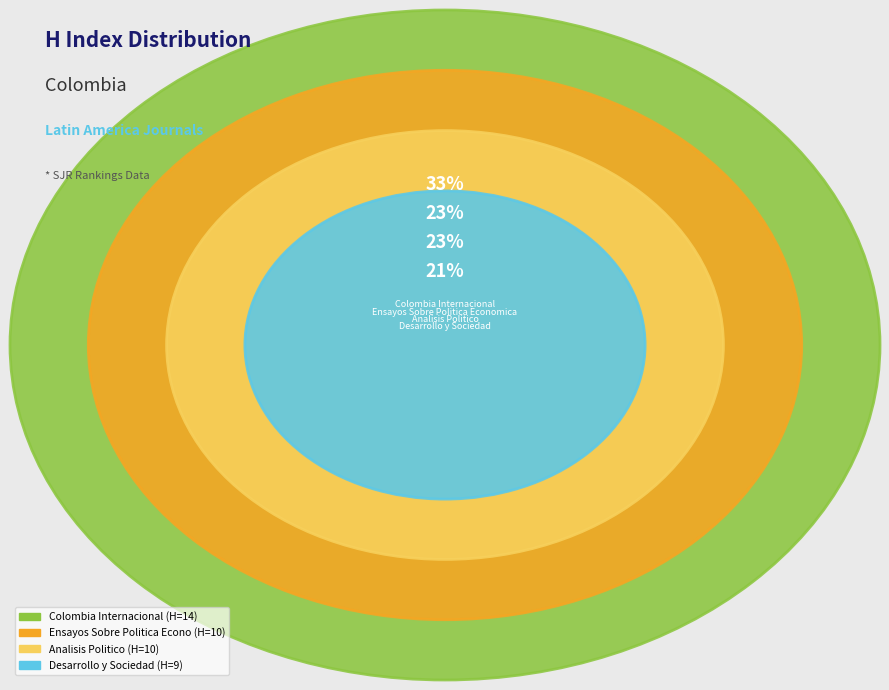

Rank the categories by value from lowest to highest.

Desarrollo y Sociedad, Analisis Politico, Ensayos Sobre Politica Economica, Colombia Internacional